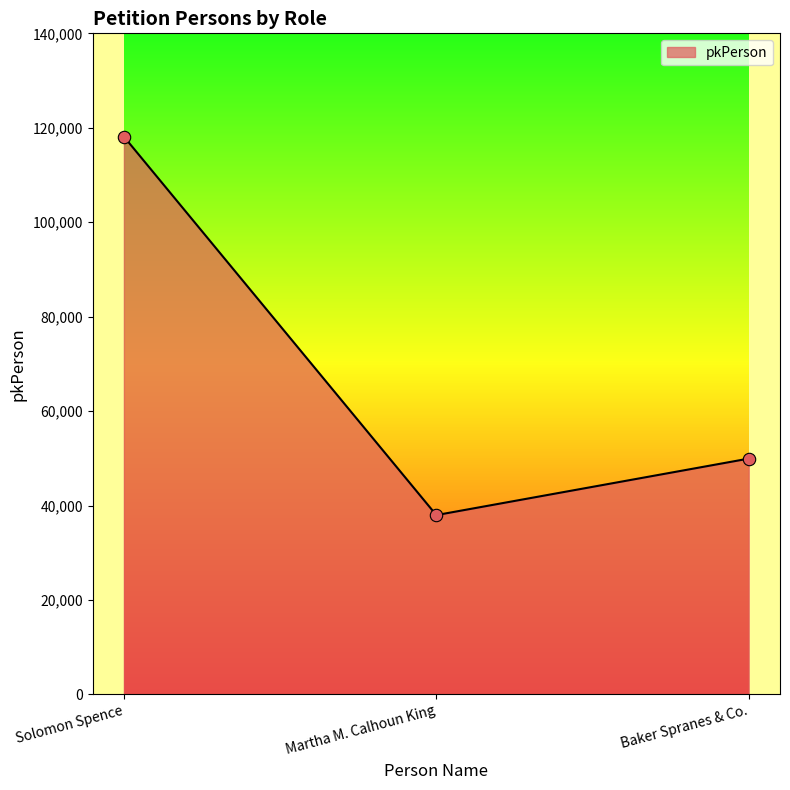

What is the ratio of the value at Martha M. Calhoun King to the value at Baker Spranes & Co.?

0.8